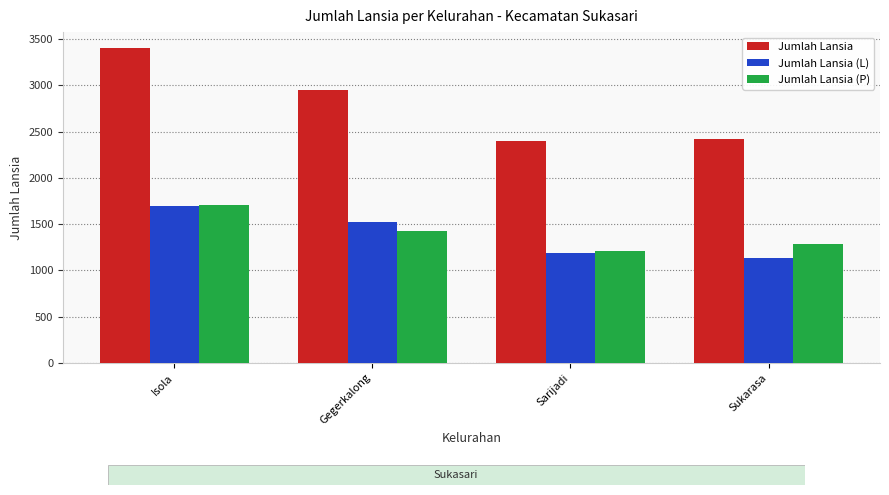

What is the difference between the highest and lowest values at Sukarasa?

1285